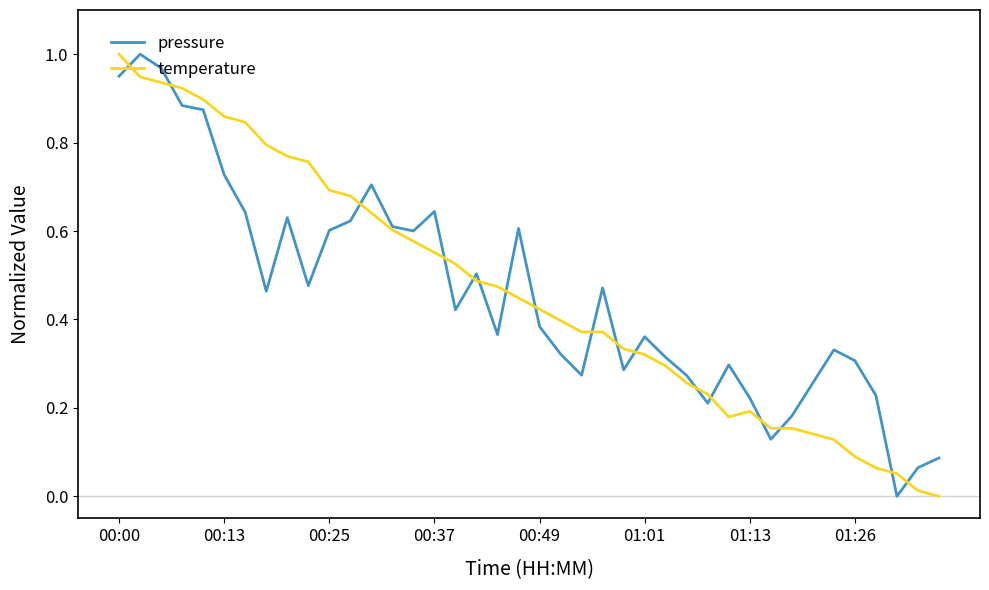

In pressure, how many points are lower than both neighbors (excluding endpoints)?

10